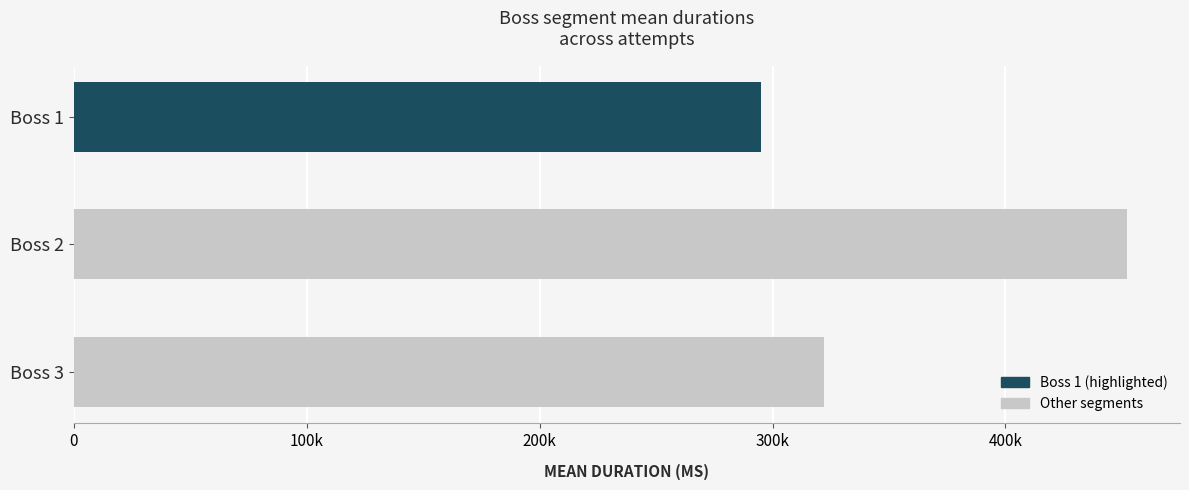

Rank the categories by value from highest to lowest.

Boss 2, Boss 3, Boss 1